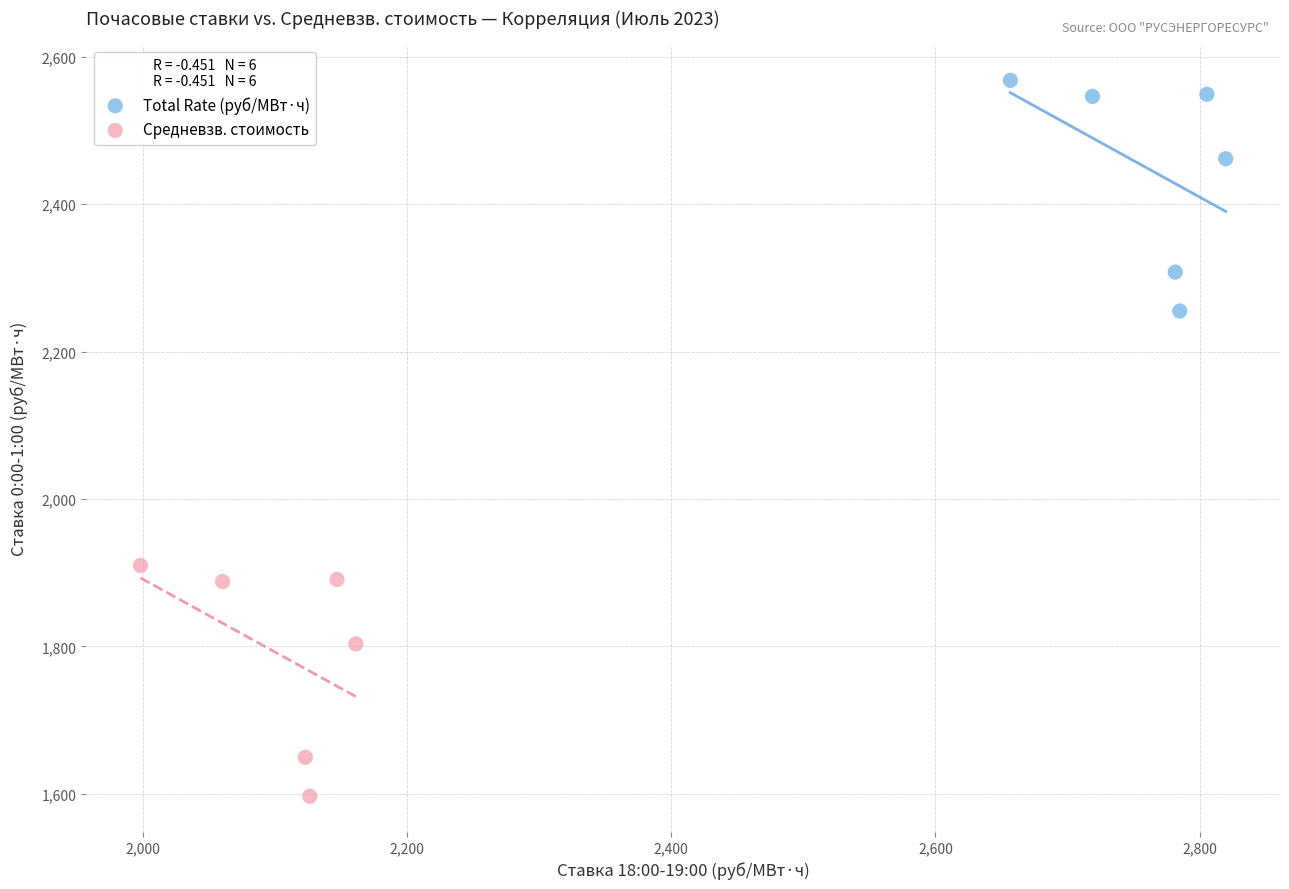

Which series reaches the maximum Y coordinate?

Total Rate (руб/МВт·ч)